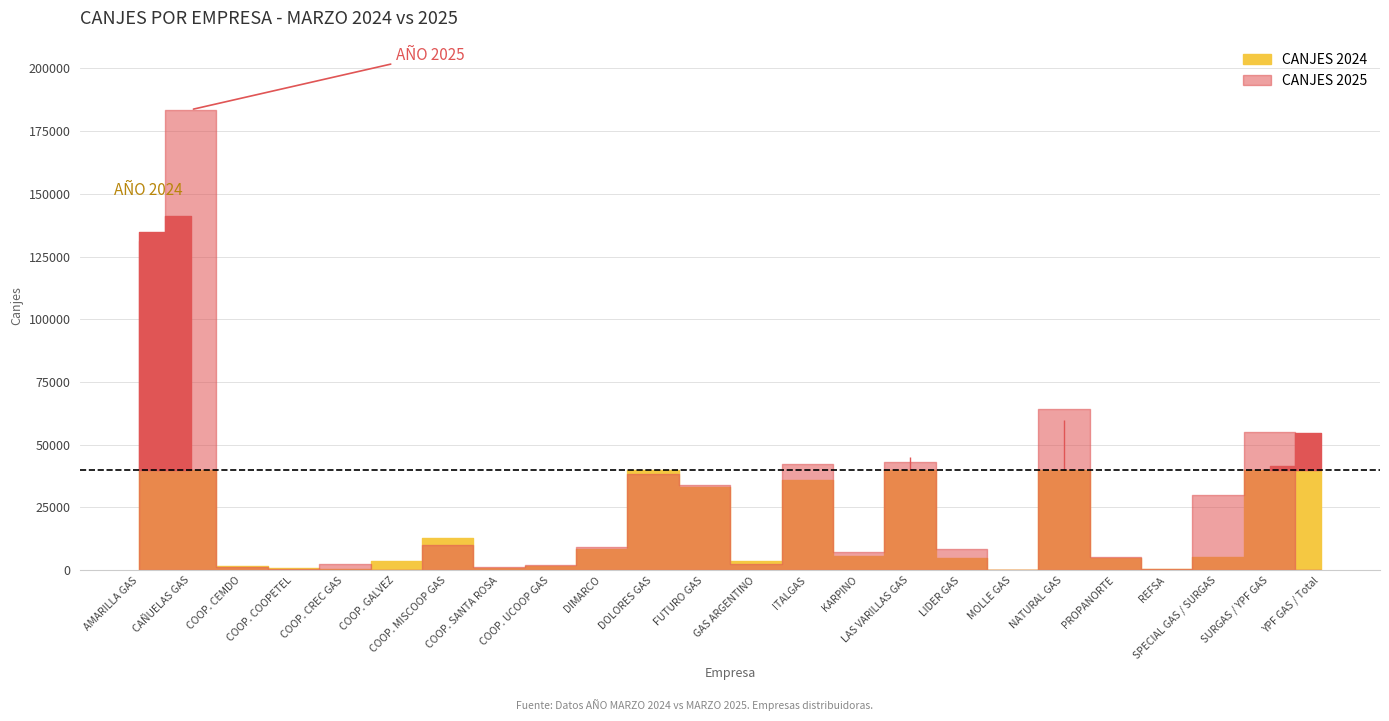

What is the difference between the maximum and second lowest values in the CANJES 2024 series?

140611